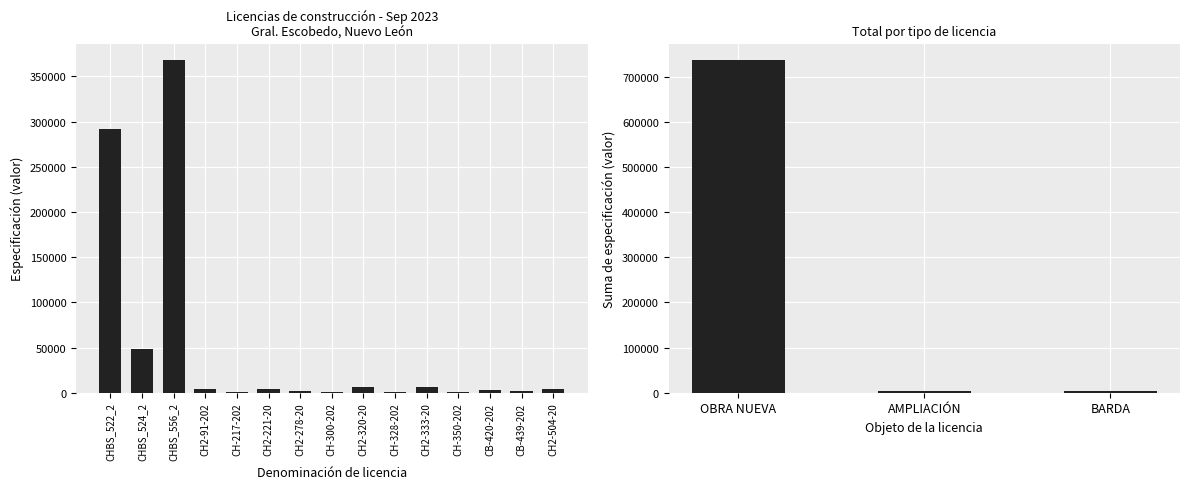

List the labels in order of value, largest first.

CHBS_556_2, CHBS_522_2, CHBS_524_2, CH2-320-20, CH2-333-20, CH2-221-20, CH2-504-20, CH2-91-202, CB-420-202, CH2-278-20, CB-439-202, CH-217-202, CH-300-202, CH-328-202, CH-350-202